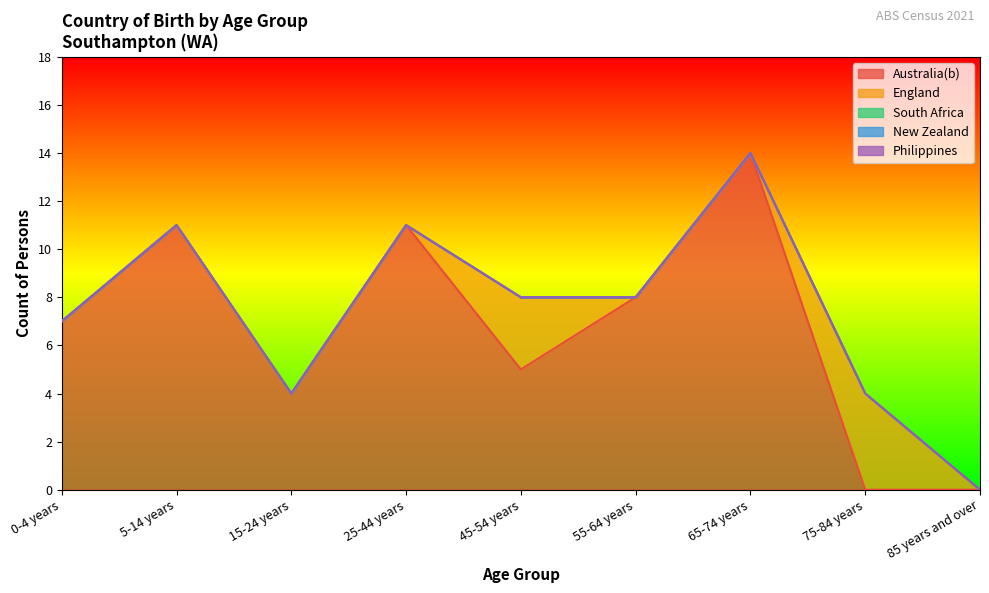

At which label does England reach its peak?

75-84 years